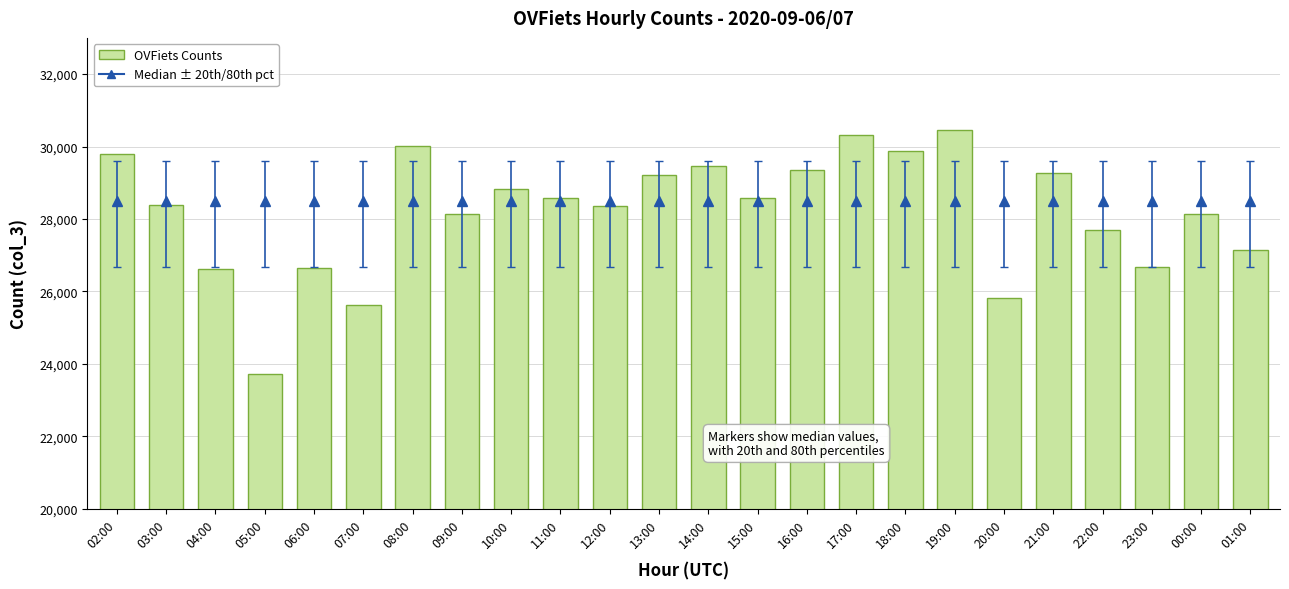

How many bars are there in total?

24